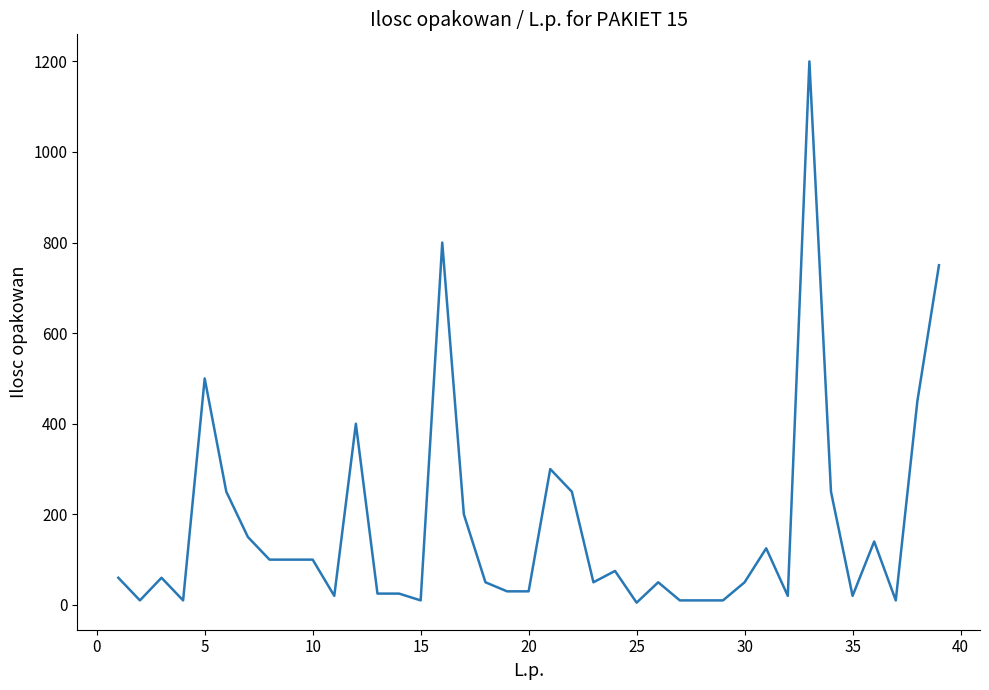

What is the maximum value shown in the chart?

1200